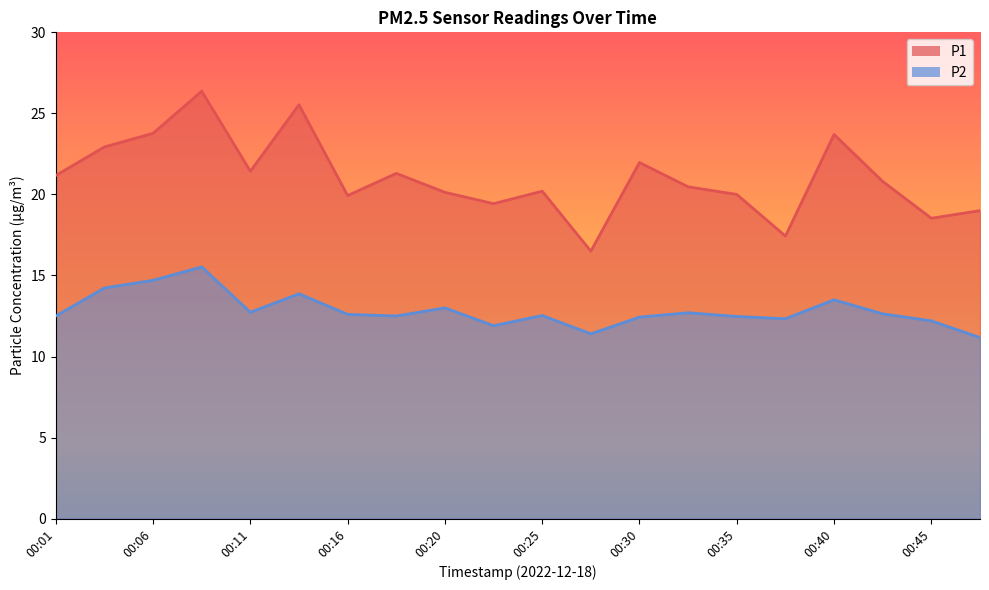

Rank the series by their maximum value, from highest to lowest.

P1, P2